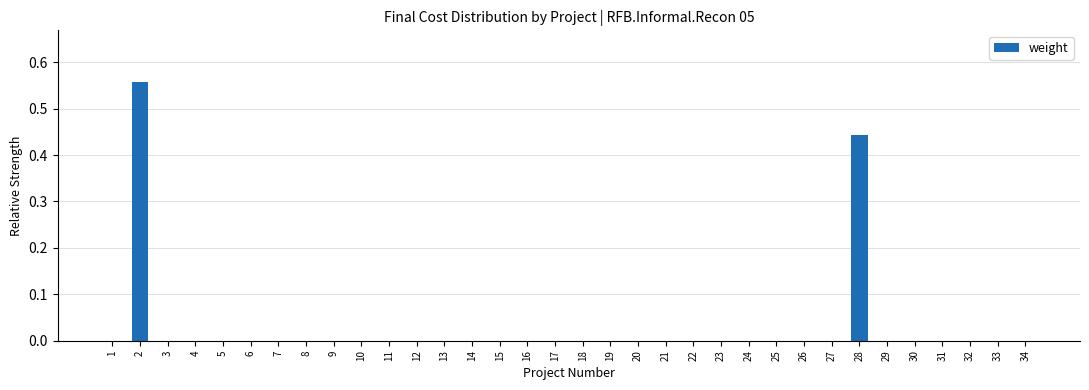

How many data points does each series have?

34